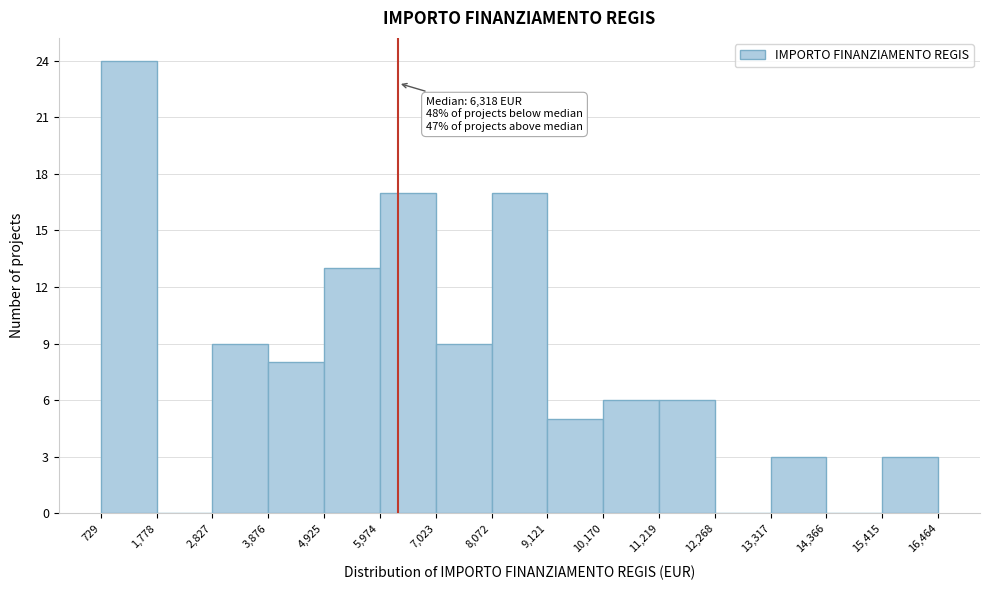

Over which range of the x-axis is the bar tallest?

729 to 1,778